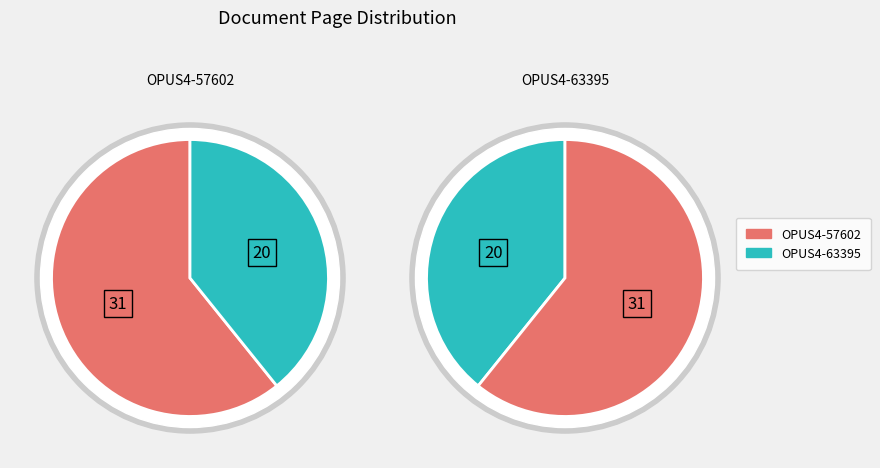

What percentage do OPUS4-57602 and OPUS4-63395 together represent?

100.0%